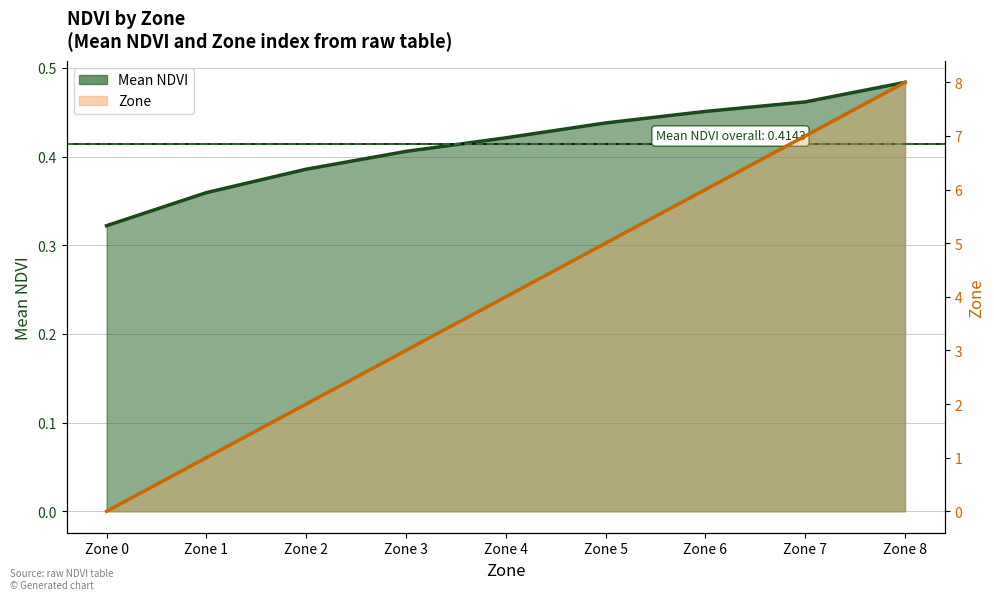

Does the chart display data point markers on the line(s)?

No